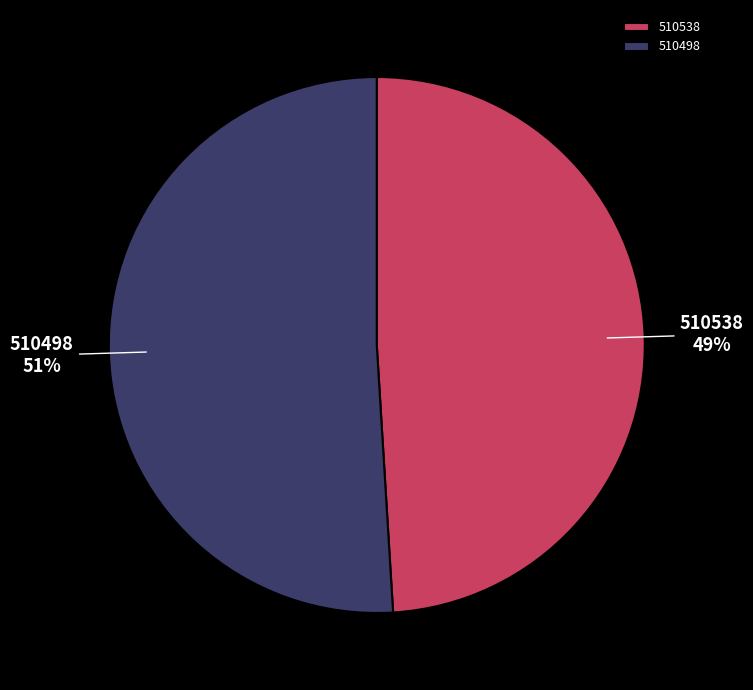

Do 510498 and 510538 together represent more than half of the pie?

Yes